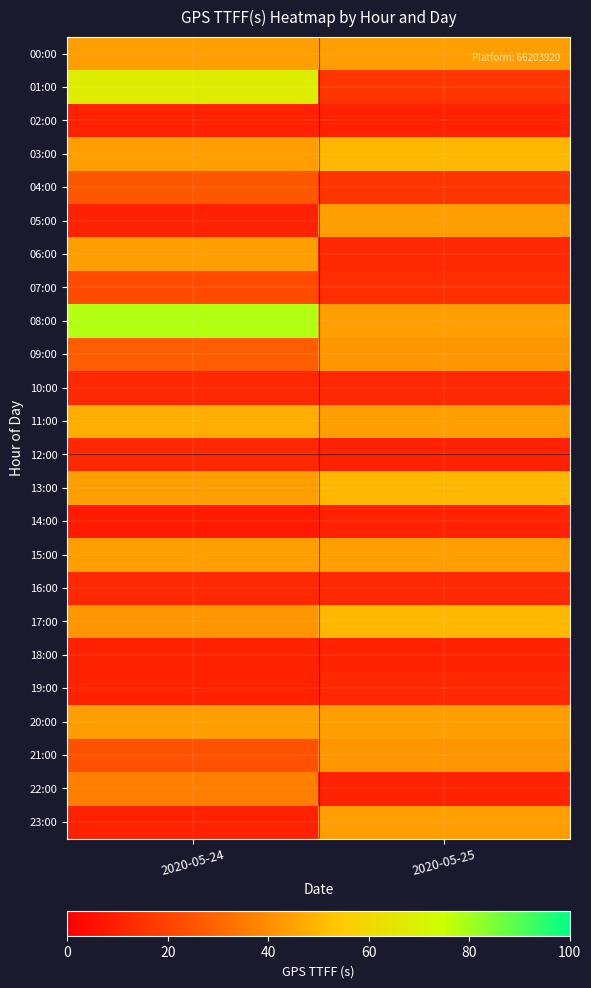

Rank the series at 2020-05-25 from highest to lowest value.

03:00, 13:00, 17:00, 00:00, 05:00, 08:00, 11:00, 15:00, 20:00, 23:00, 09:00, 21:00, 01:00, 04:00, 07:00, 06:00, 10:00, 16:00, 19:00, 02:00, 12:00, 14:00, 18:00, 22:00